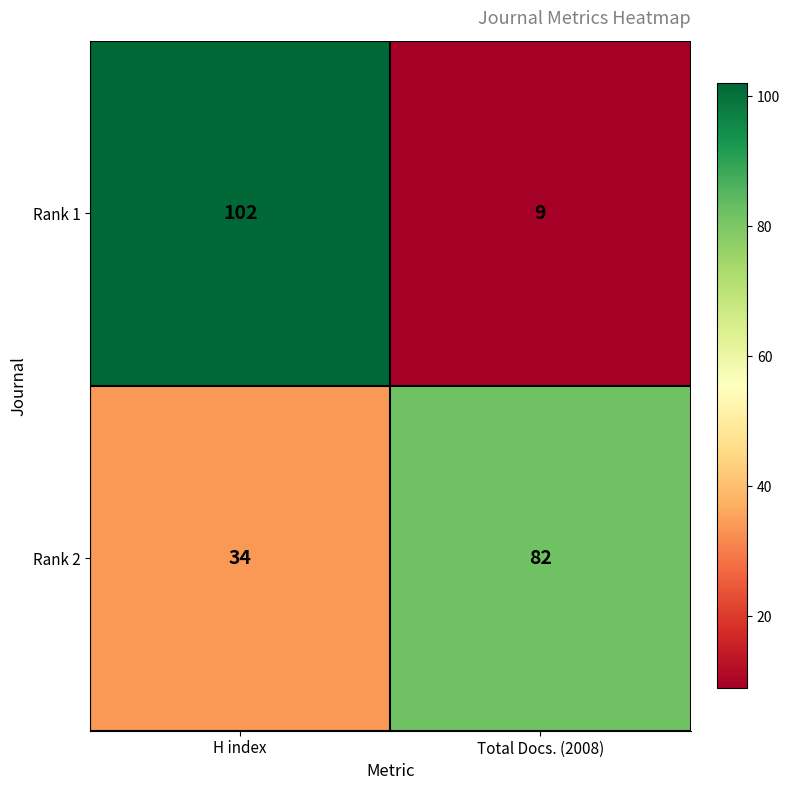

Which category has the lowest value in the Rank 1 series?

Total Docs. (2008)